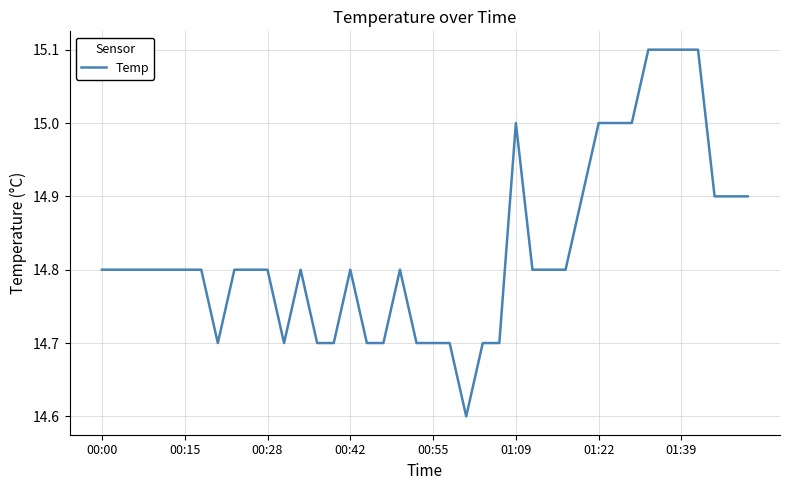

What is the minimum value shown in the chart?

14.6